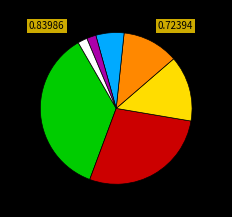

Is there a majority slice in this chart?

No